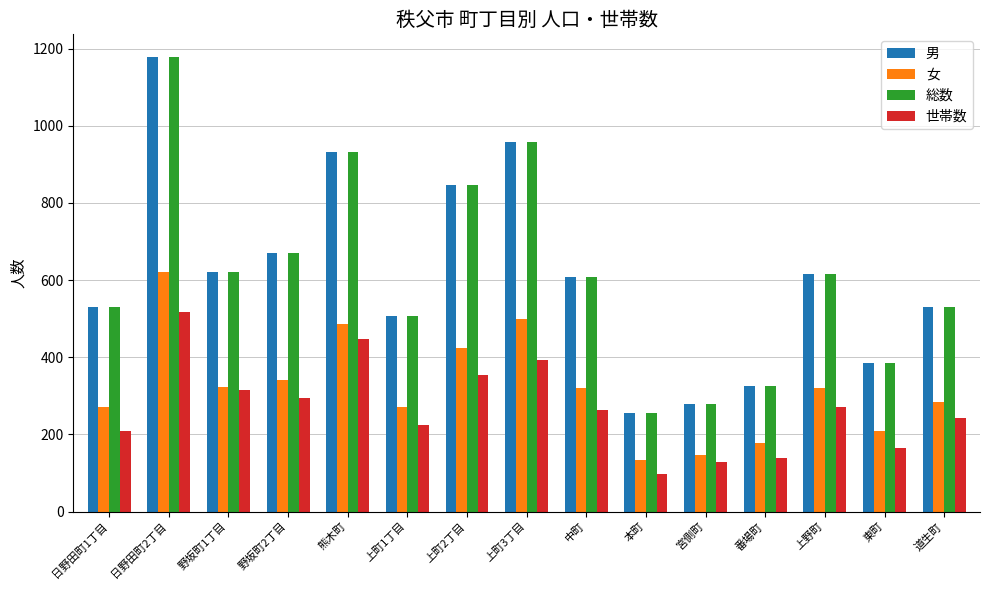

The 女 series shows 499 at 上野町. True or false?

False